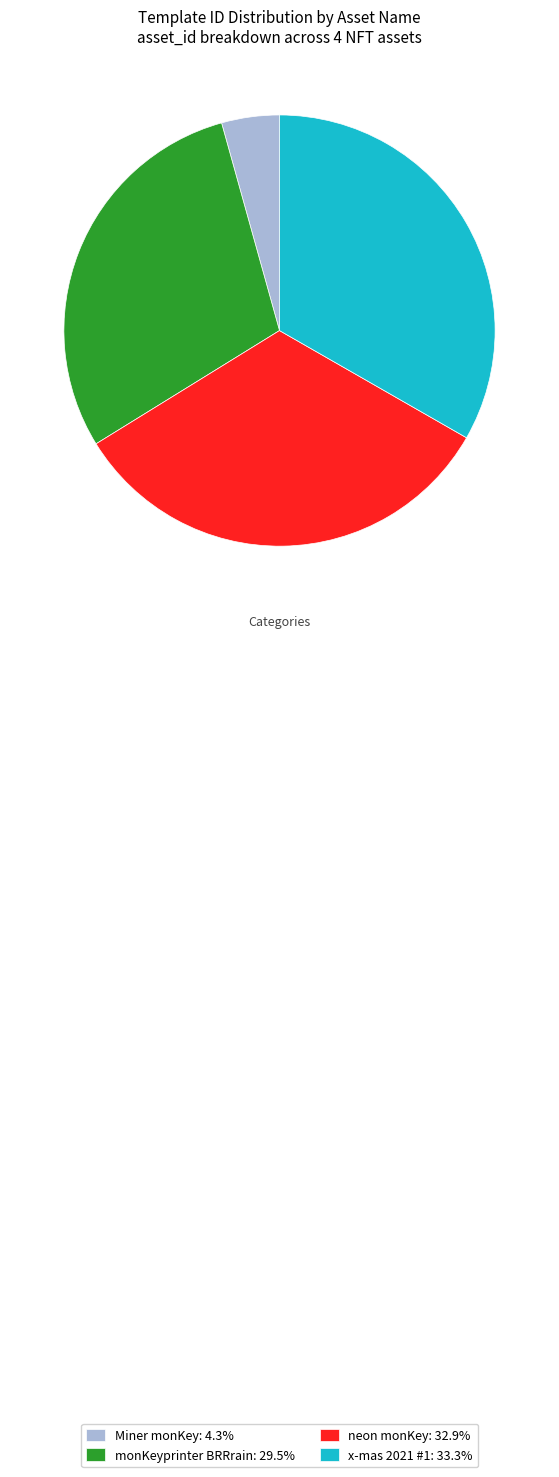

Does any single category account for the majority?

No